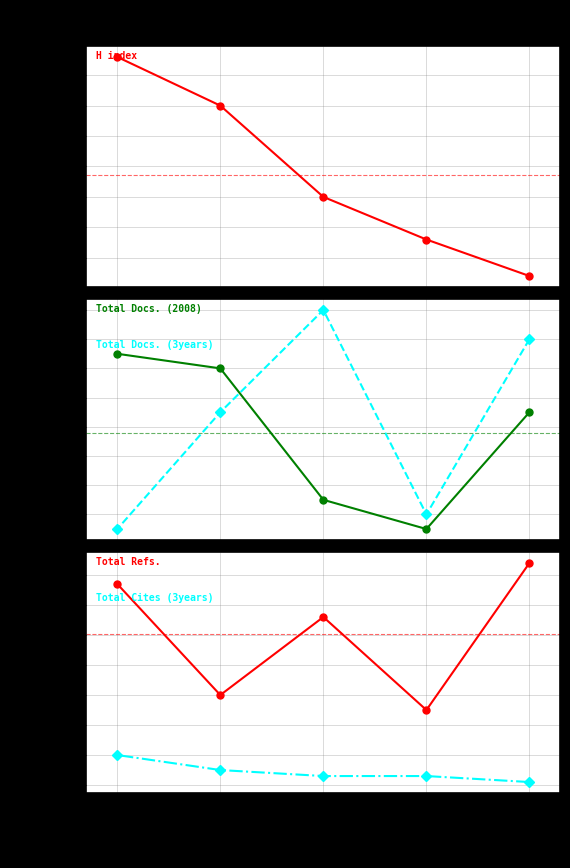

What is the value of the Total Docs. (2008) point at the 1st from the left?

19